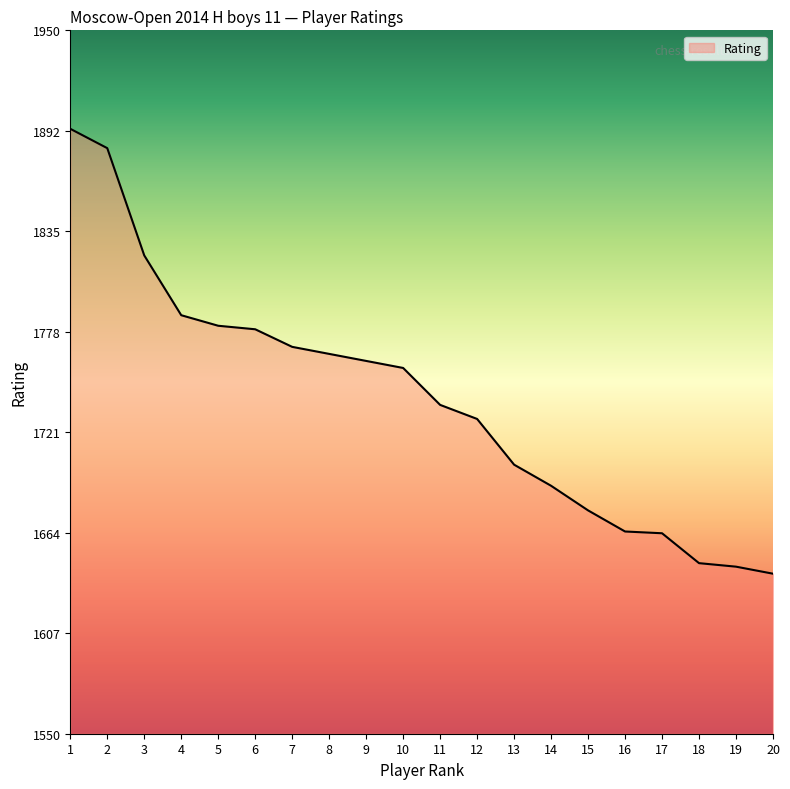

The chart shows a value of 2481 at 1. True or false?

False